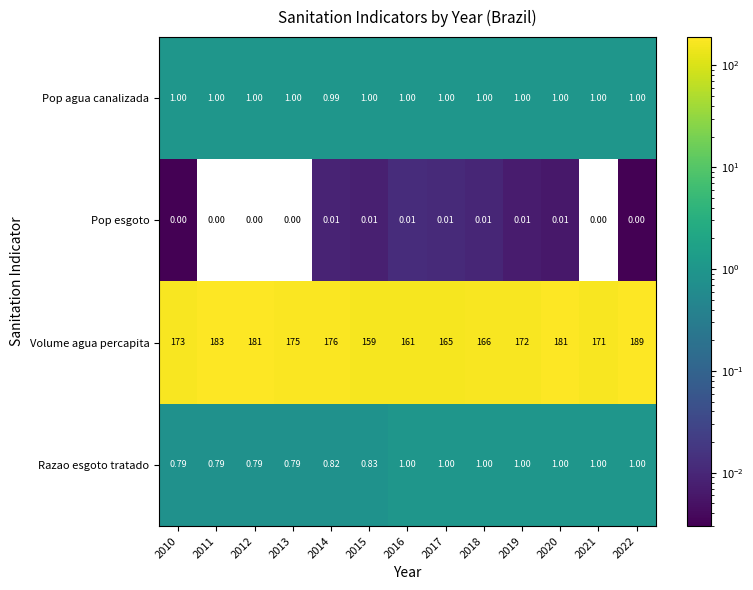

Rank the series at 2012 from highest to lowest value.

Volume agua percapita, Pop agua canalizada, Razao esgoto tratado, Pop esgoto